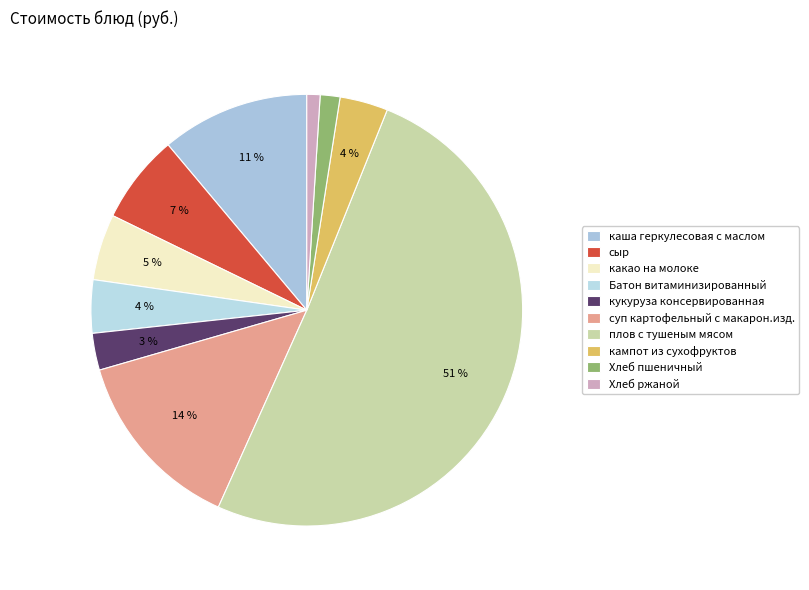

True or false: Хлеб пшеничный accounts for 1% of the total.

True